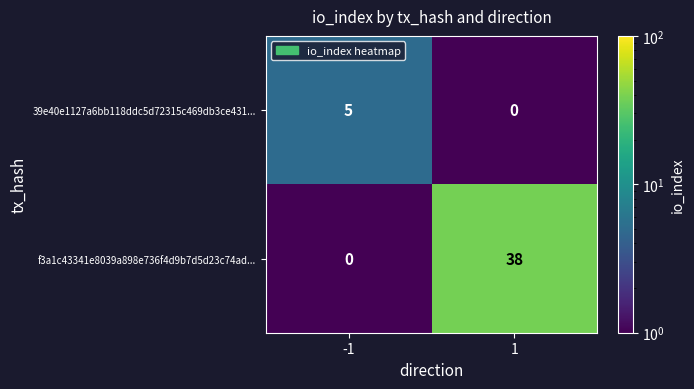

Rank the series by their maximum value, from highest to lowest.

f3a1c43341e8039a898e736f4d9b7d5d23c74ad..., 39e40e1127a6bb118ddc5d72315c469db3ce431...